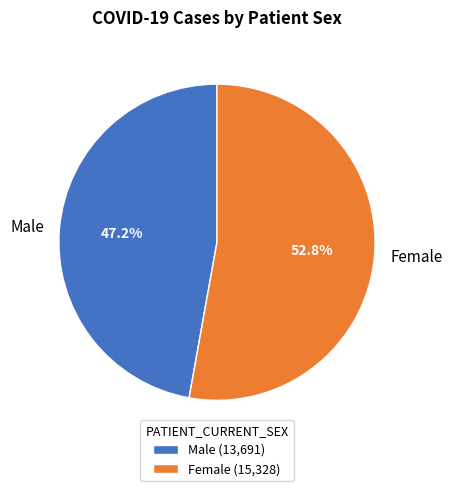

To the nearest percent, what portion does Male represent?

47%